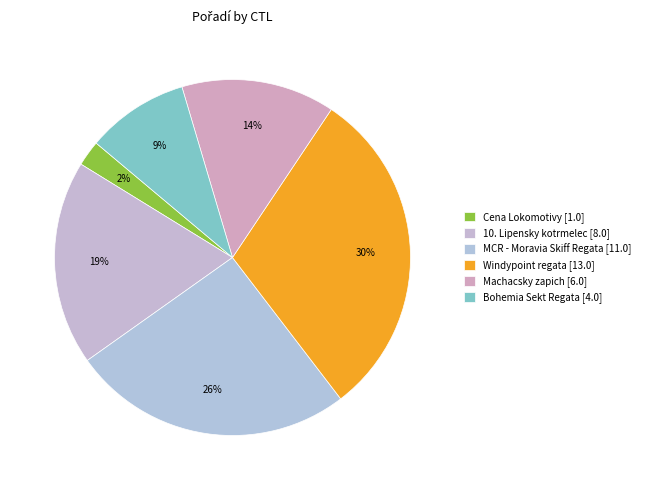

How many slices are in this pie chart?

6